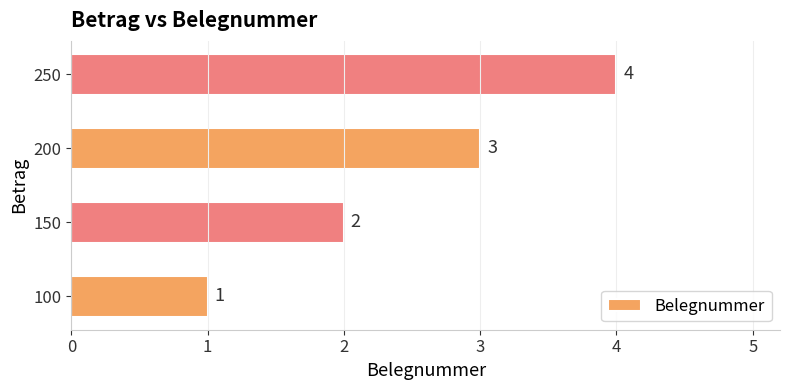

Rank the categories by value from lowest to highest.

100, 150, 200, 250